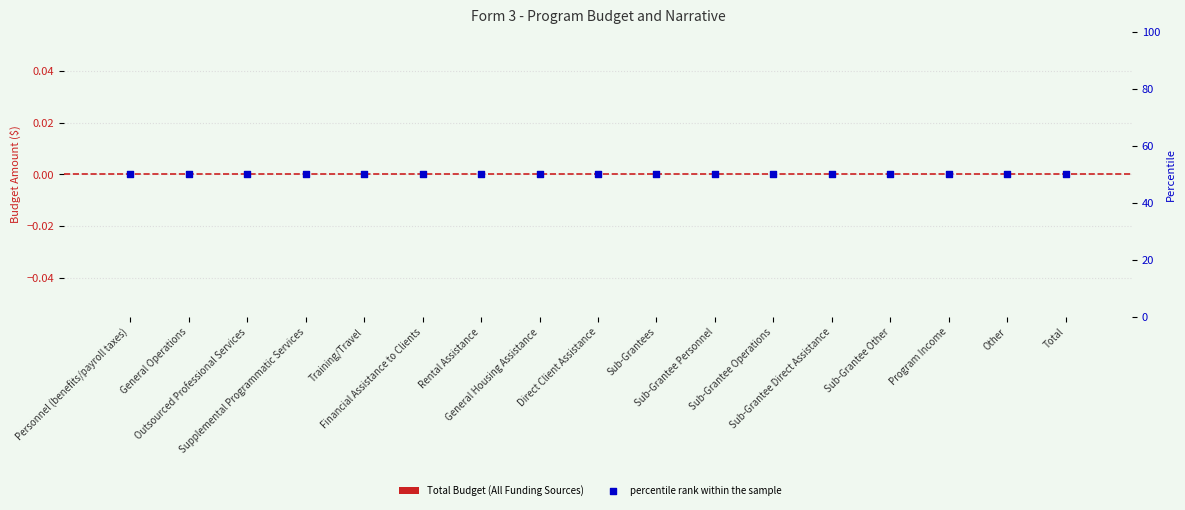

What is the total value across all series at Sub-Grantee Operations?

50